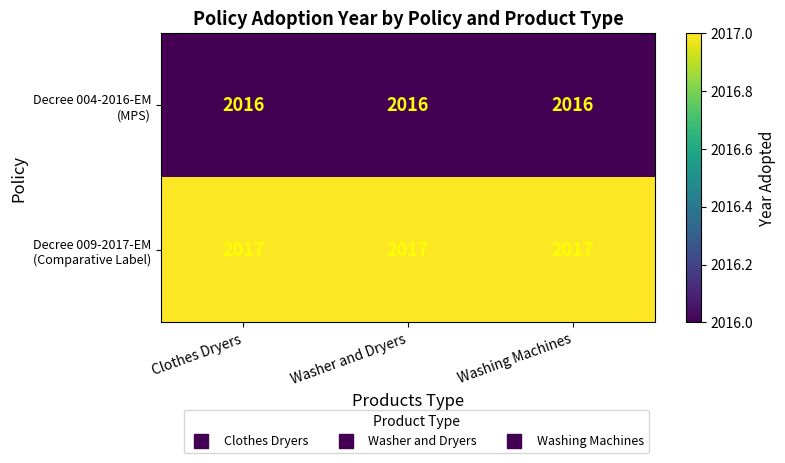

What is the total value across all series at Clothes Dryers?

4033